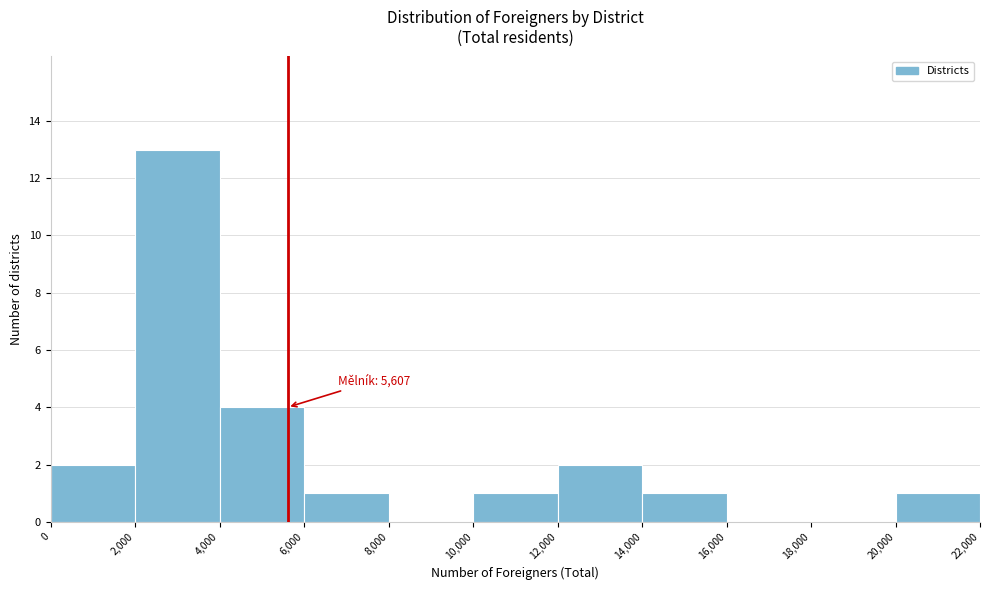

Over which range of the x-axis is the bar tallest?

2,000 to 4,000